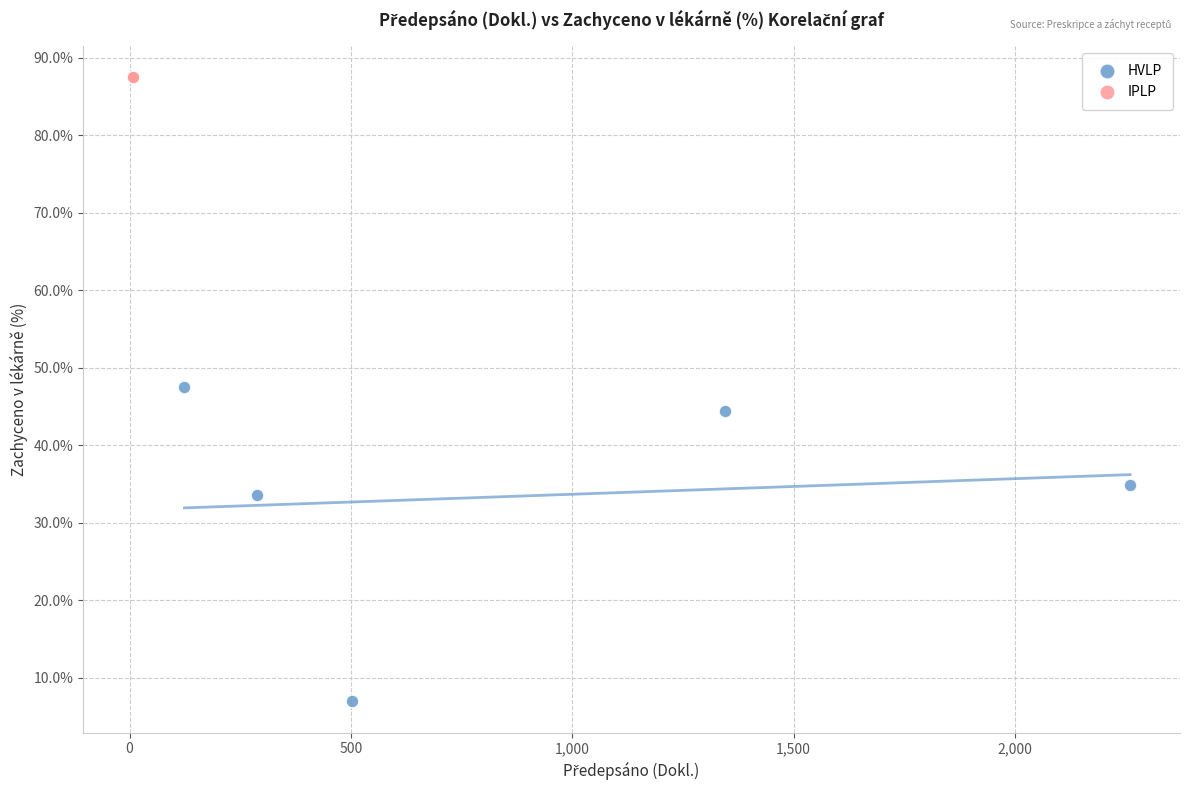

What are all the series names shown in the legend?

HVLP, IPLP